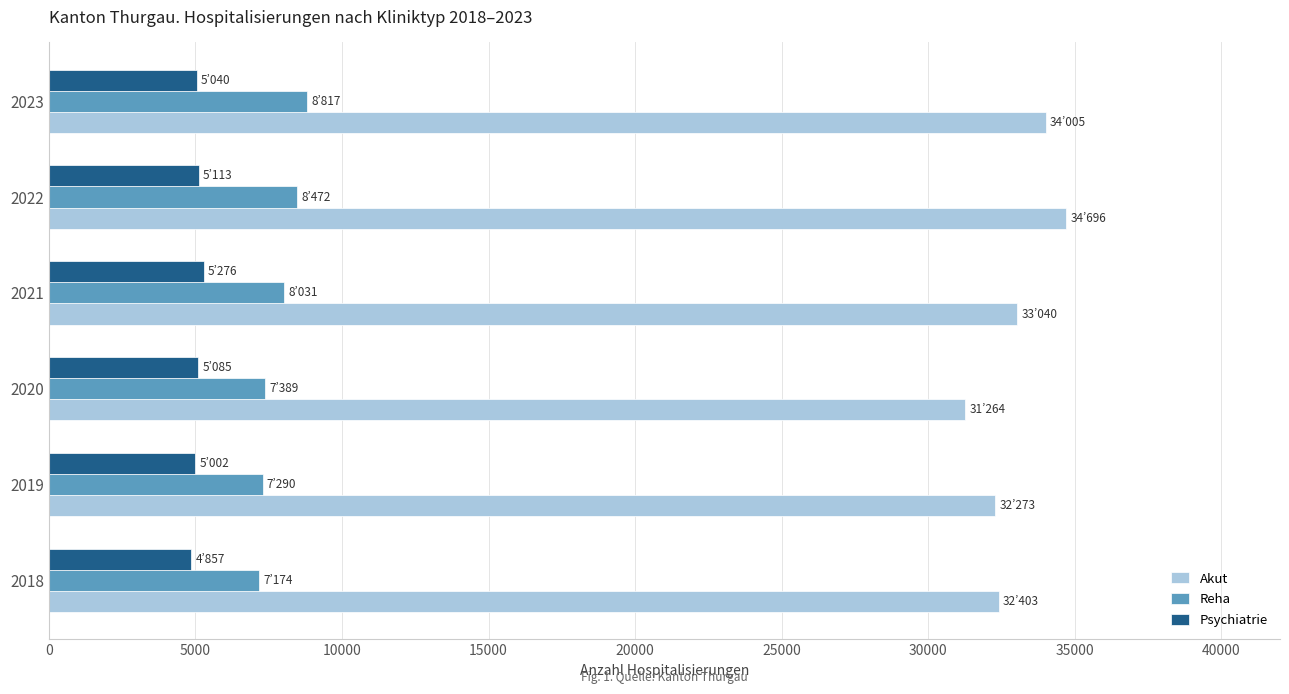

Is it true that Psychiatrie equals 5002 at 2019?

True